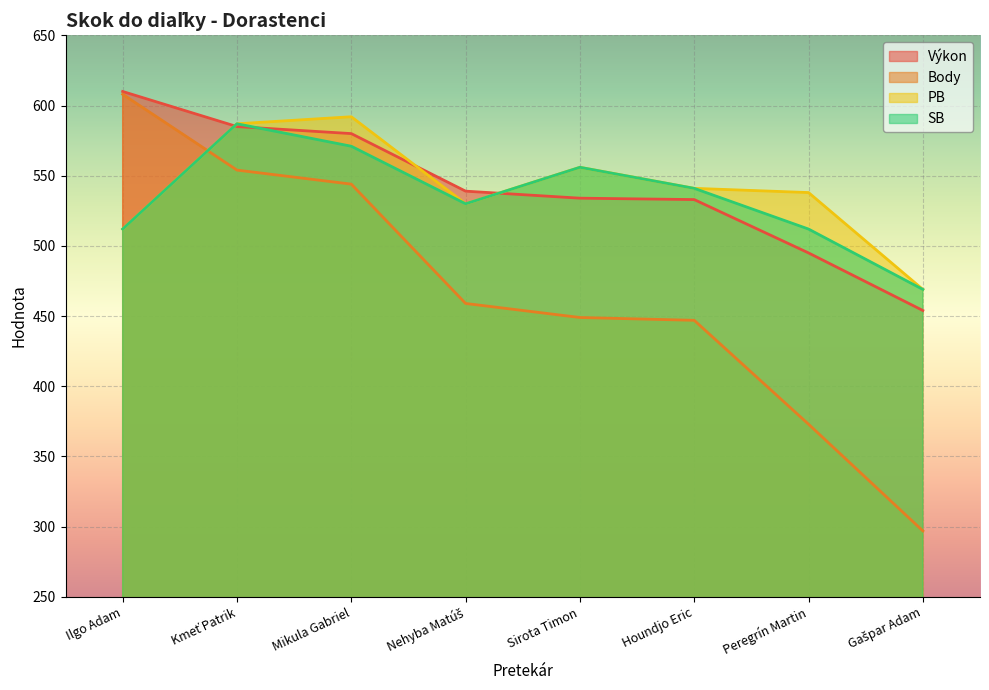

Reading left to right, list all the values displayed in this chart.

Výkon: 610	585	580	539	534	533	495	454
Body: 608	554	544	459	449	447	373	297
PB: 512	587	592	530	556	541	538	469
SB: 512	587	571	530	556	541	512	469